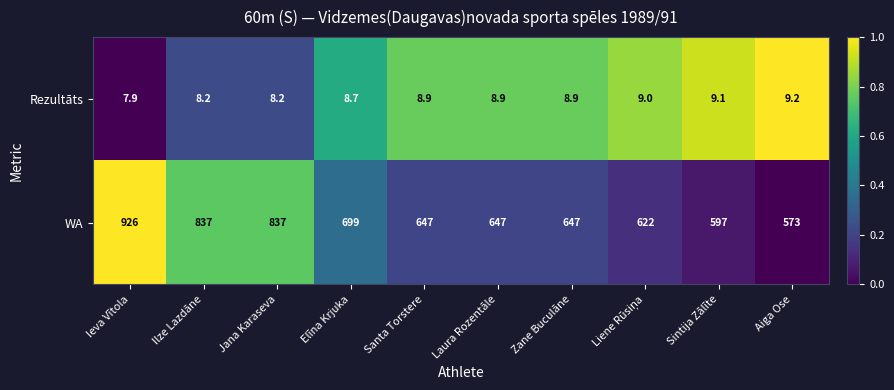

Is it true that Rezultāts equals 9.2 at Aiga Ose?

True